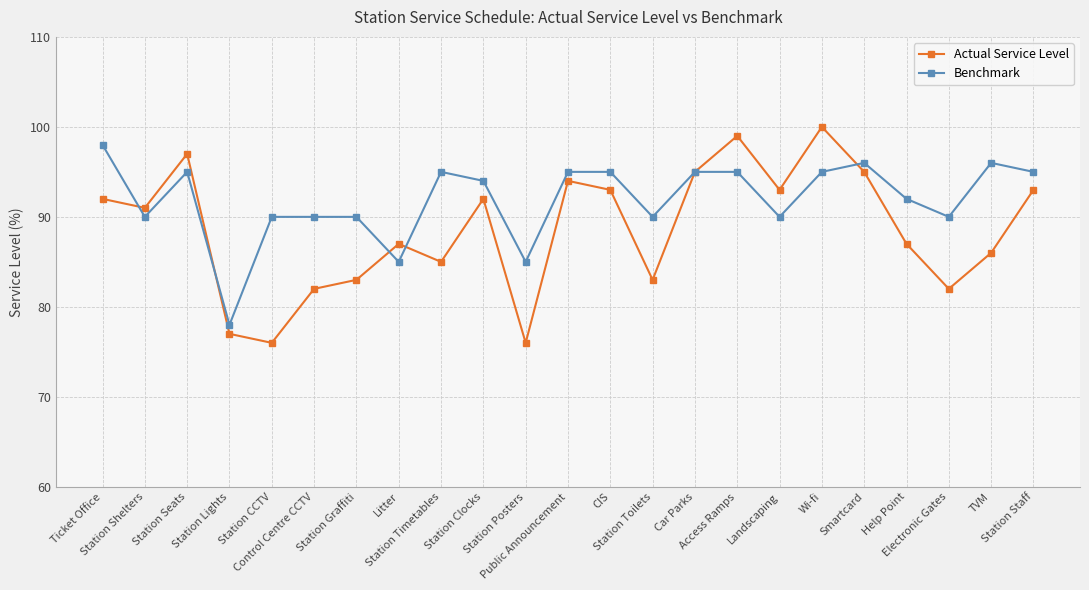

Which series changed the most between Ticket Office and TVM?

Actual Service Level